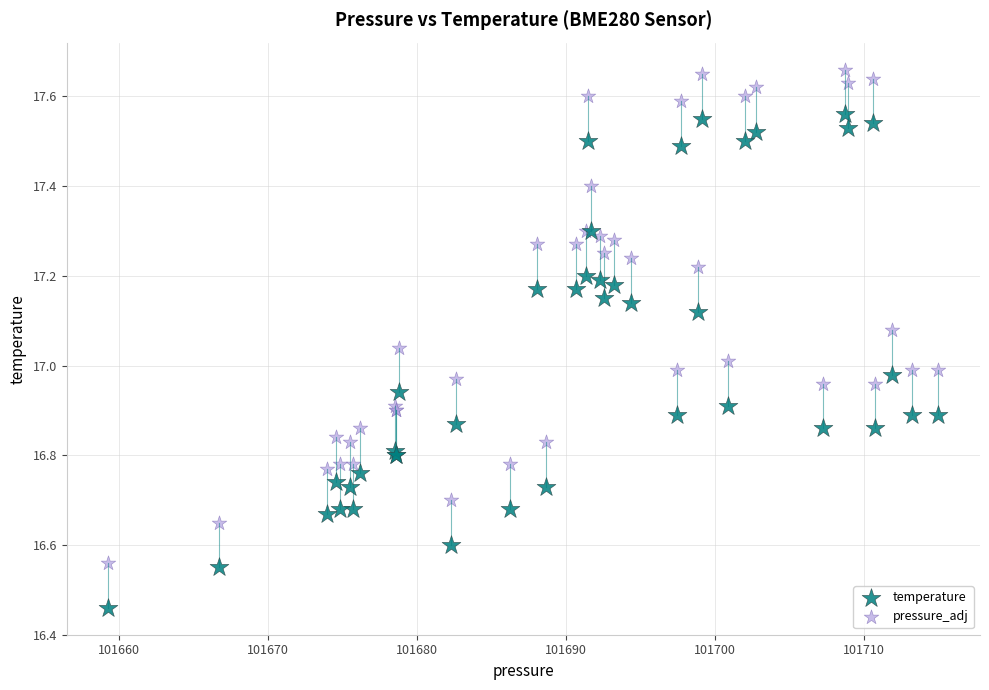

What are all the series names shown in the legend?

temperature, pressure_adj